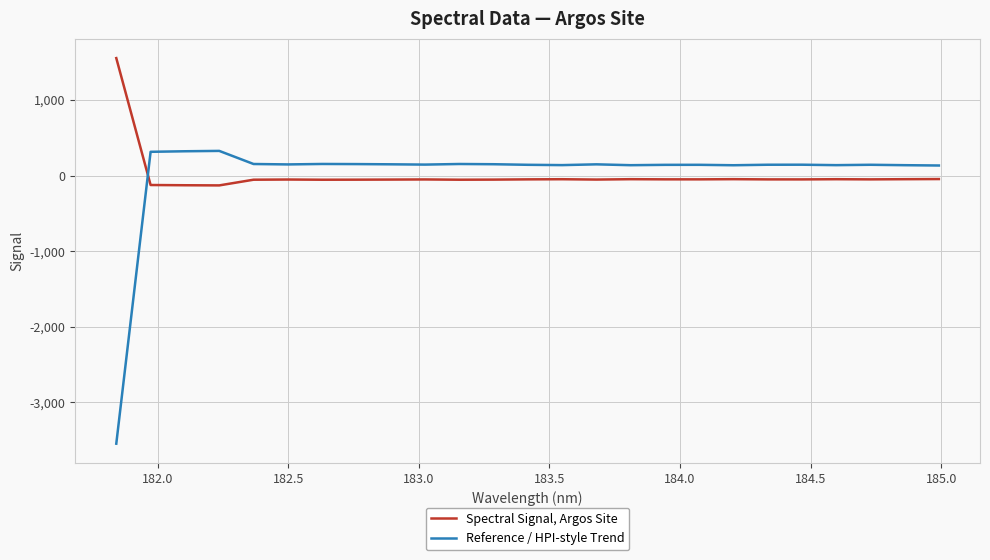

What is the maximum value for Reference / HPI-style Trend?

327.3